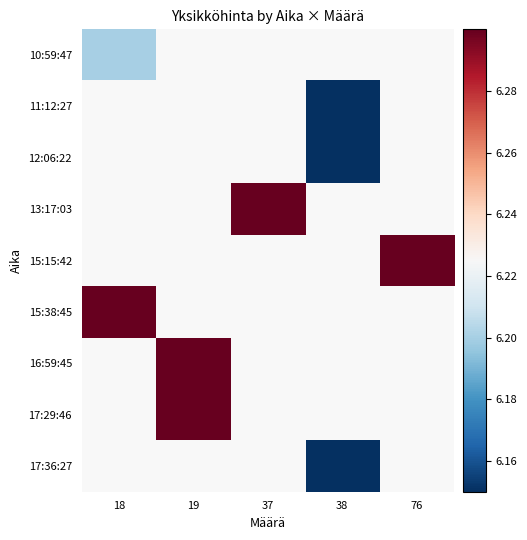

List the series in order of their peak value, highest first.

10:59:47, 11:12:27, 12:06:22, 13:17:03, 15:15:42, 15:38:45, 16:59:45, 17:29:46, 17:36:27